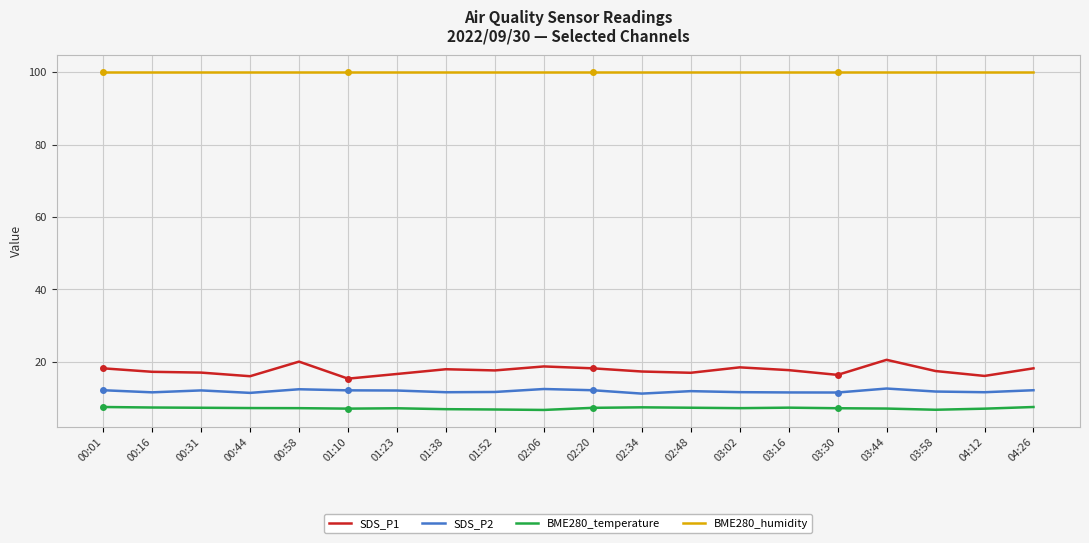

What is the minimum value for BME280_humidity?

100.0